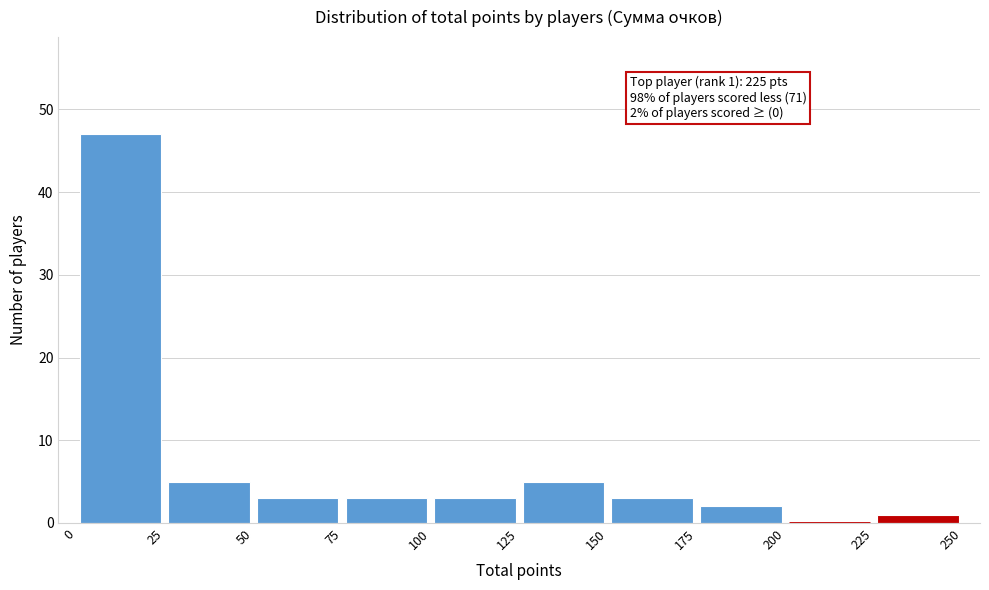

Over which range of the x-axis is the bar tallest?

0 to 25